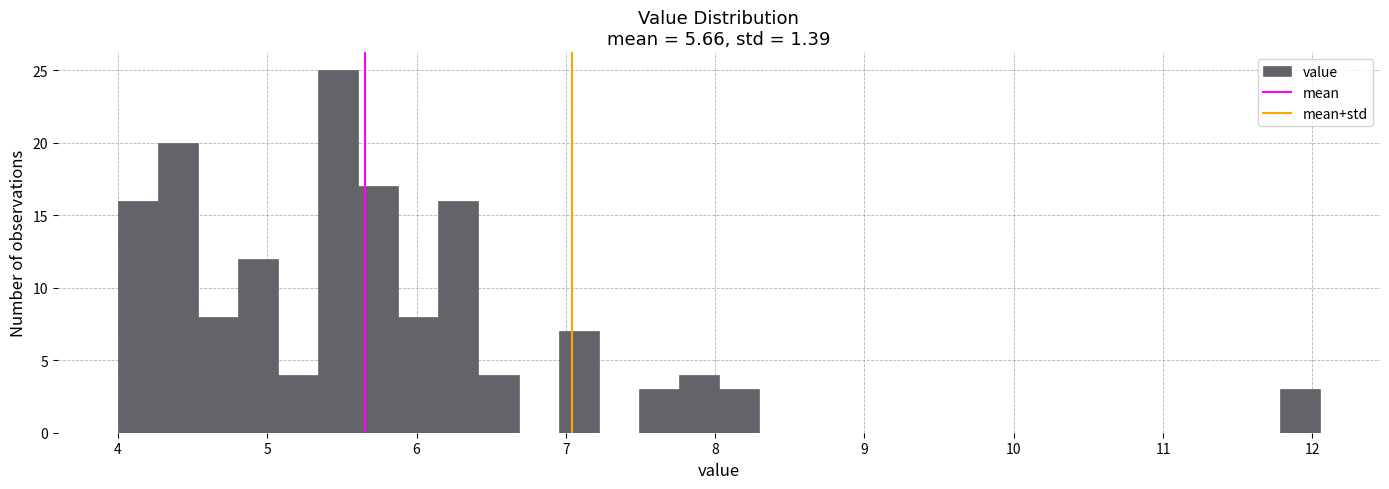

Read against the x-axis, roughly where is the centre of the tallest bar?

5.5